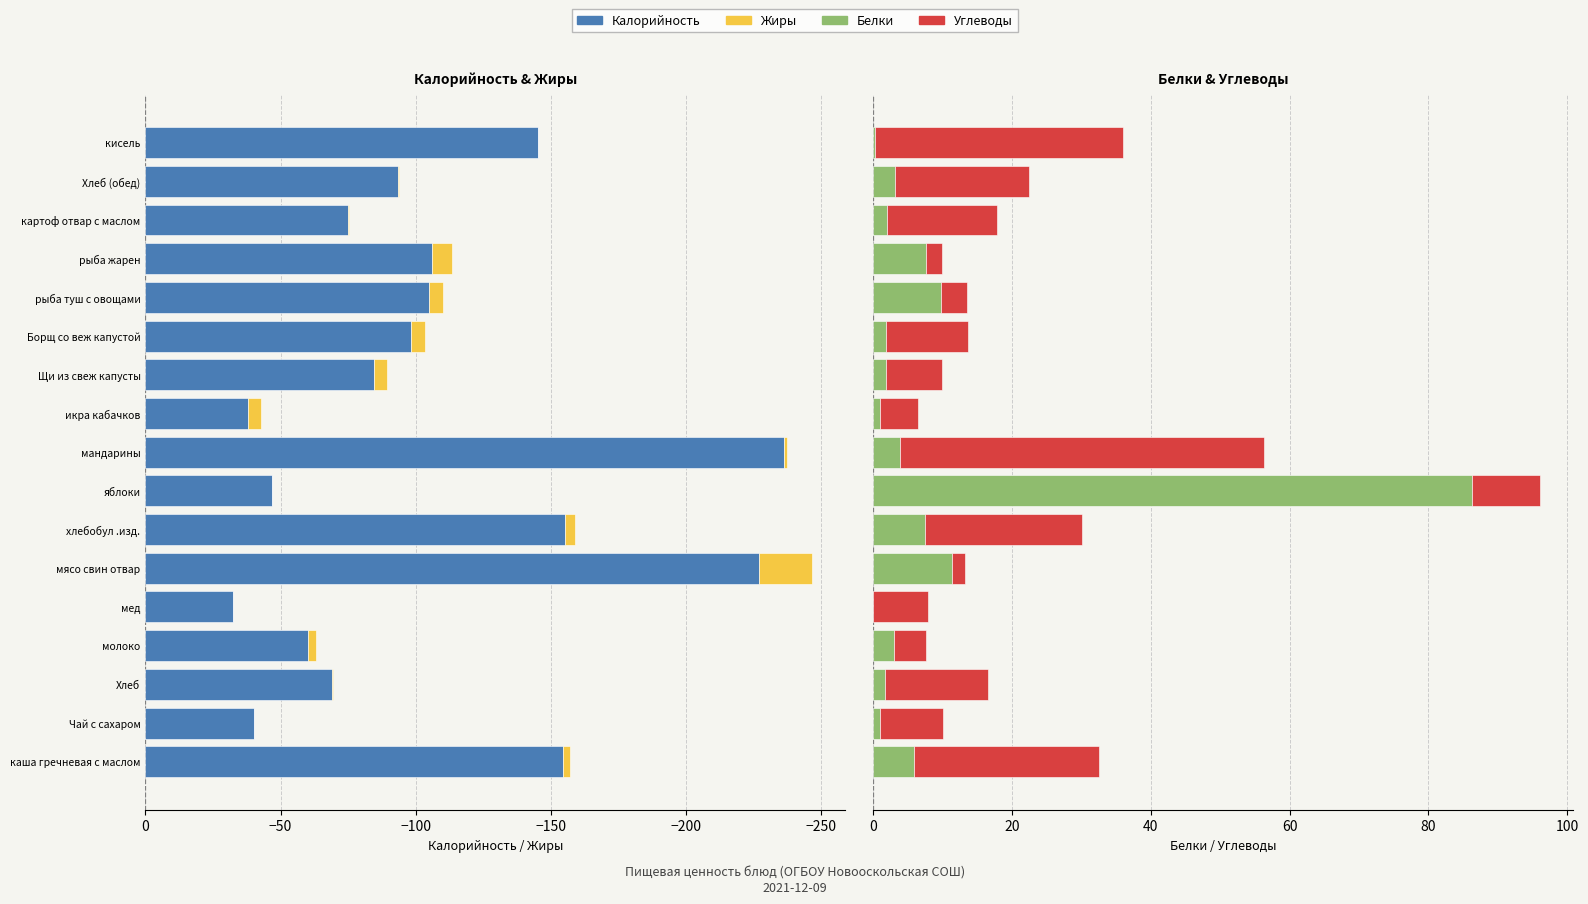

Between Чай с сахаром and Борщ со веж капустой, which series saw the biggest shift?

Калорийность